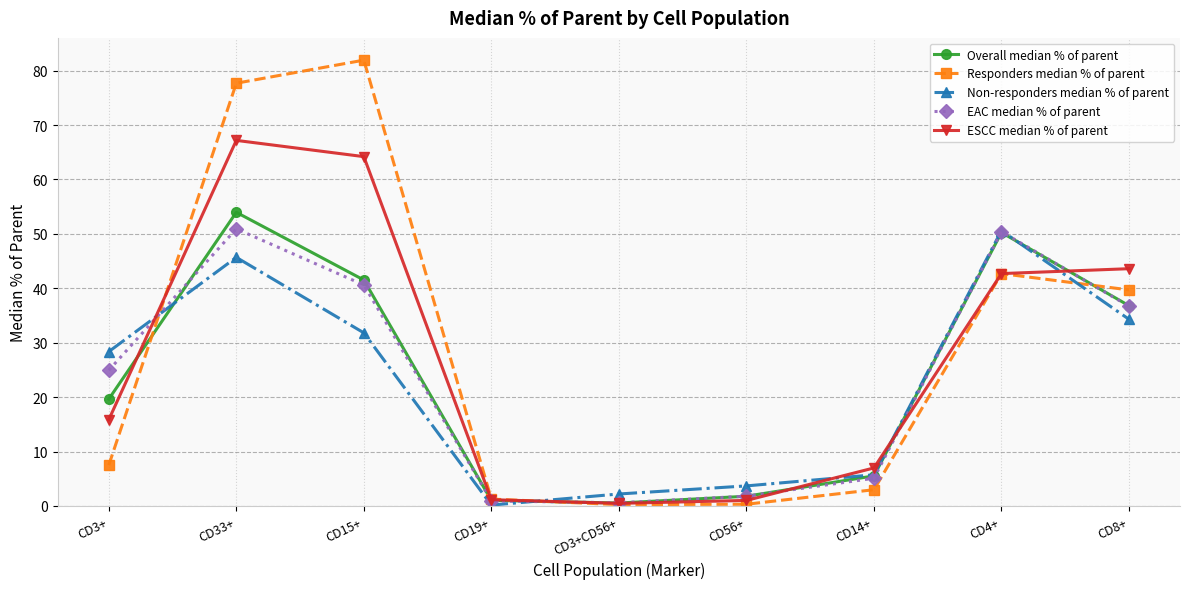

True or false: Non-responders median % of parent and Responders median % of parent intersect in this chart.

True